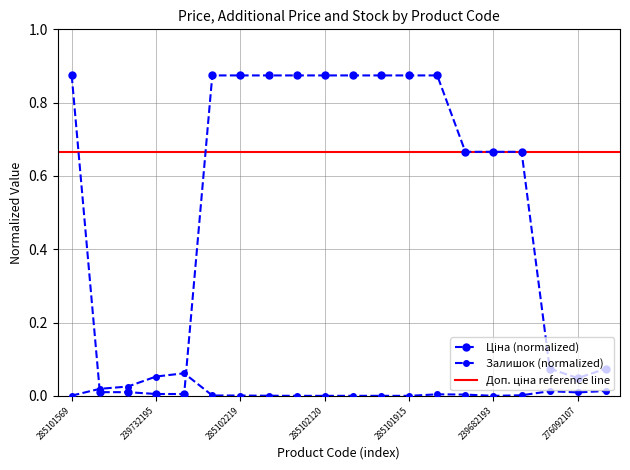

True or false: Ціна has more than 0 interior local peaks.

False